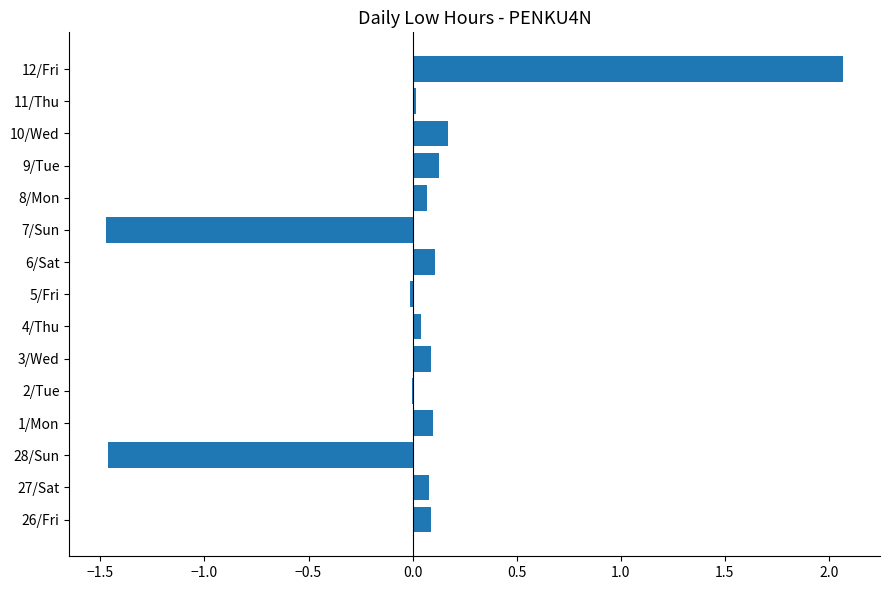

At which category does the chart reach its peak across all series?

12/Fri